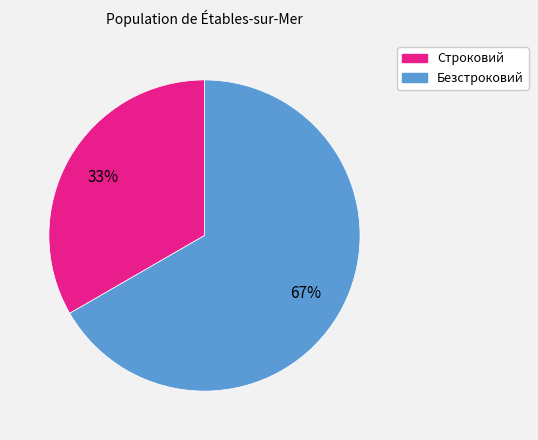

What percentage is the Безстроковий slice, to the nearest percent?

67%